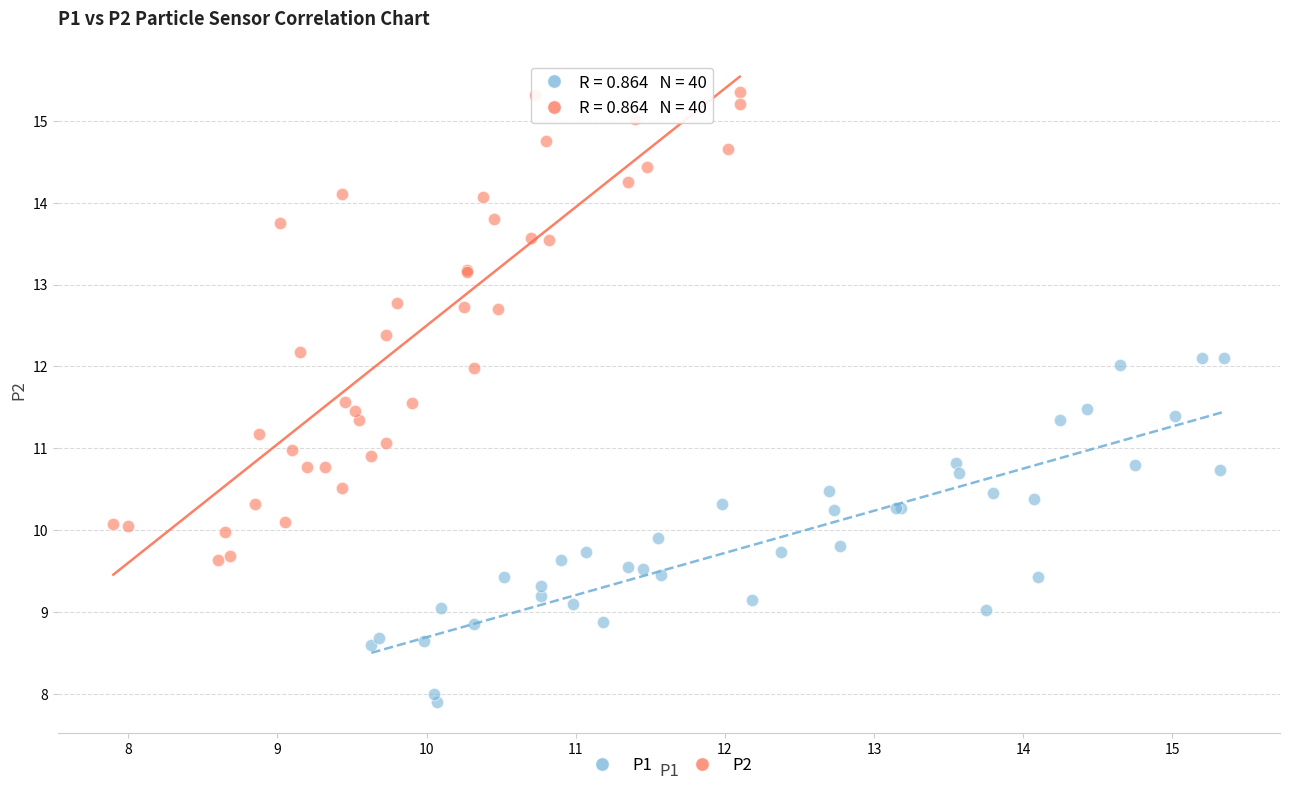

Which series reaches the maximum Y coordinate?

P2